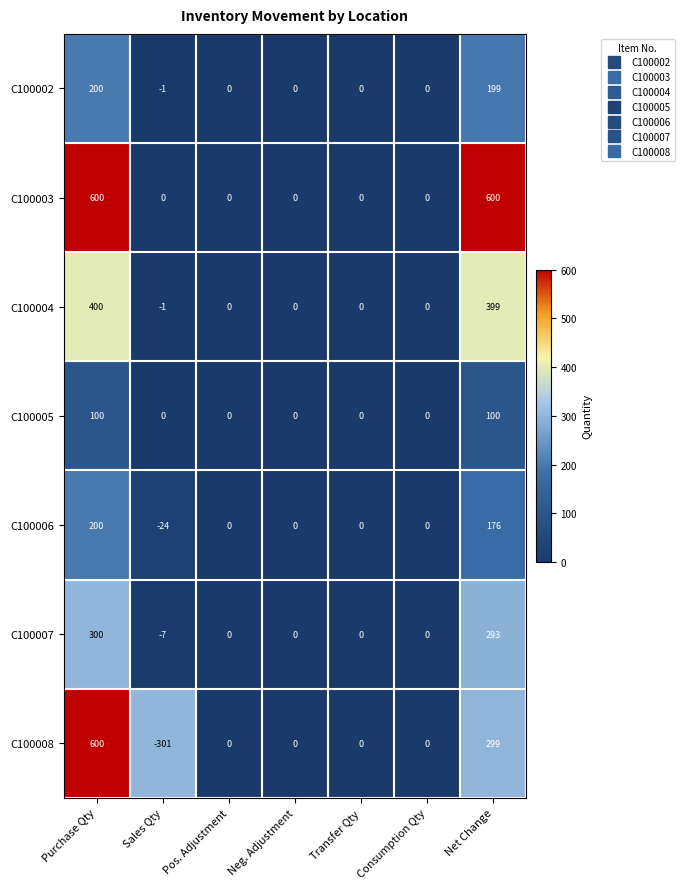

Is it true that C100005 equals 0 at Neg. Adjustment?

True